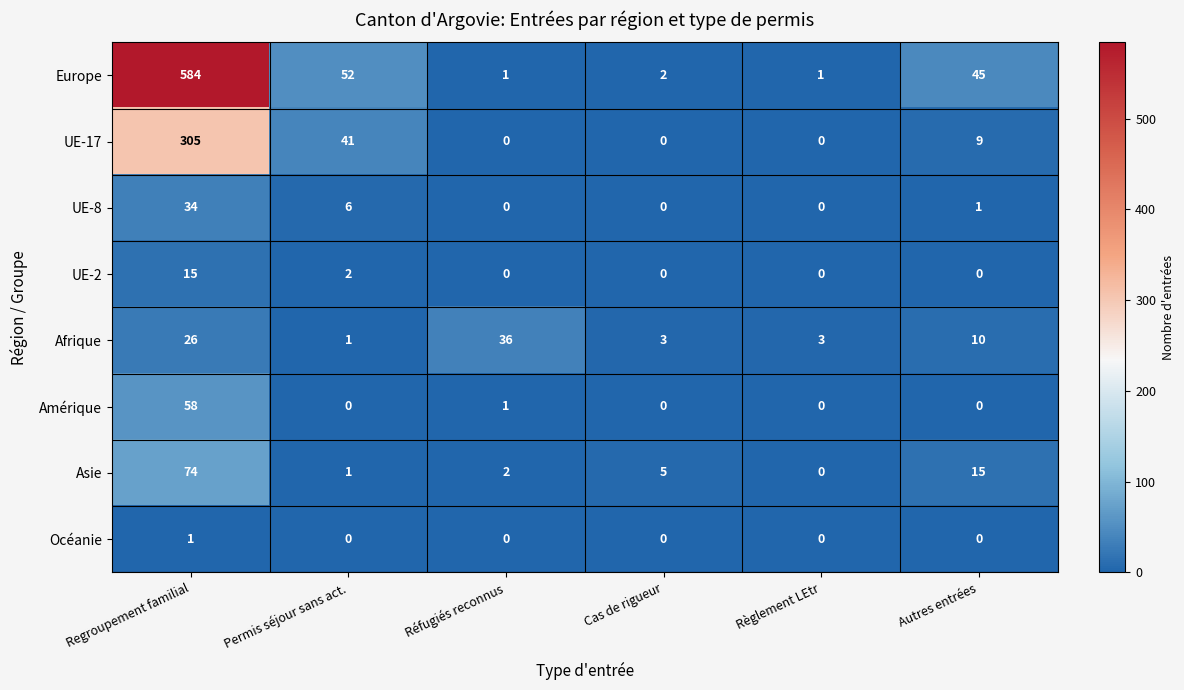

What is the sum of the Afrique values at Autres entrées and Permis séjour sans act.?

11